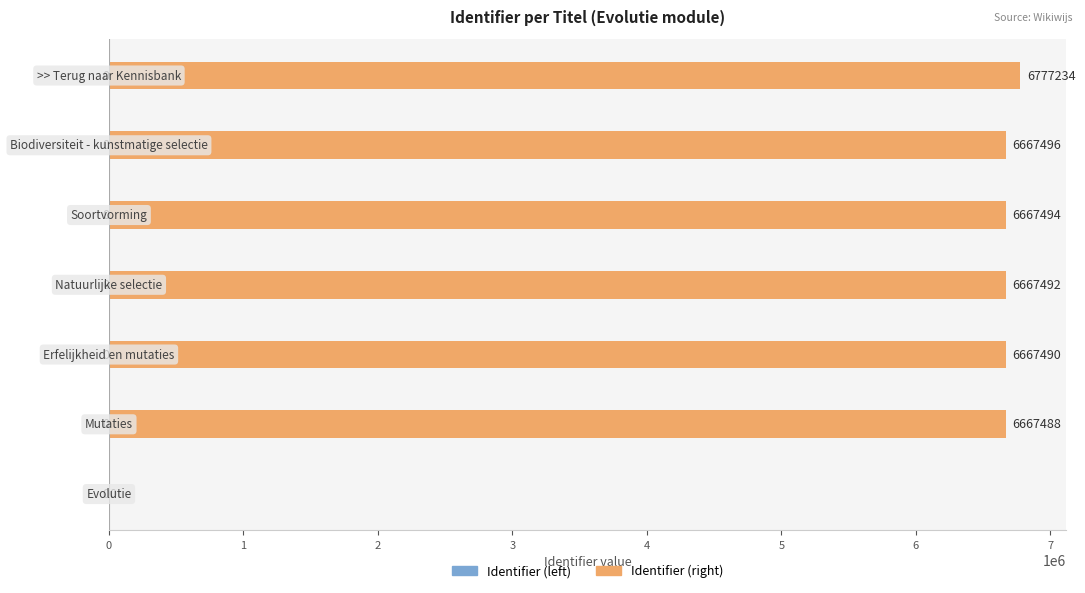

What is the greatest value displayed?

6777234